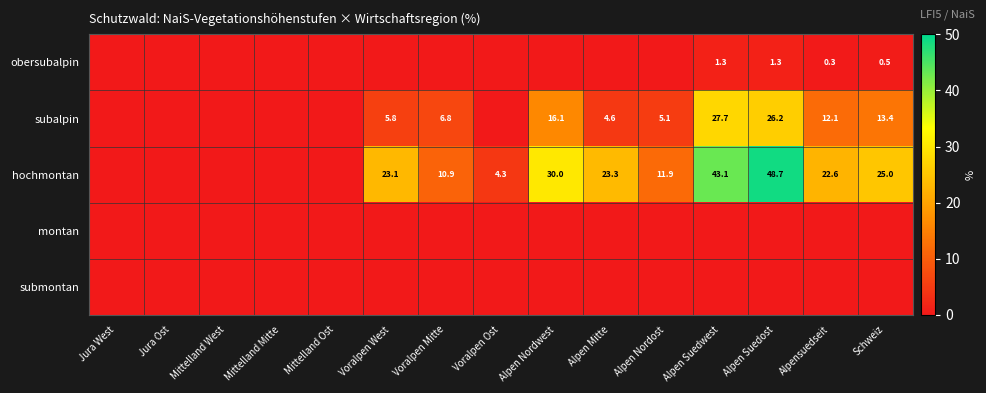

Is it true that subalpin equals 12.1 at Alpensuedseit?

True